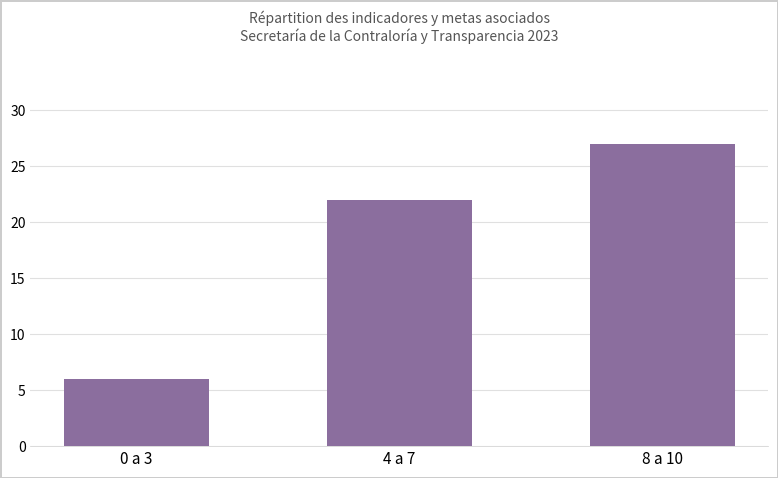

Read the value at 0 a 3, to the nearest 10.

10